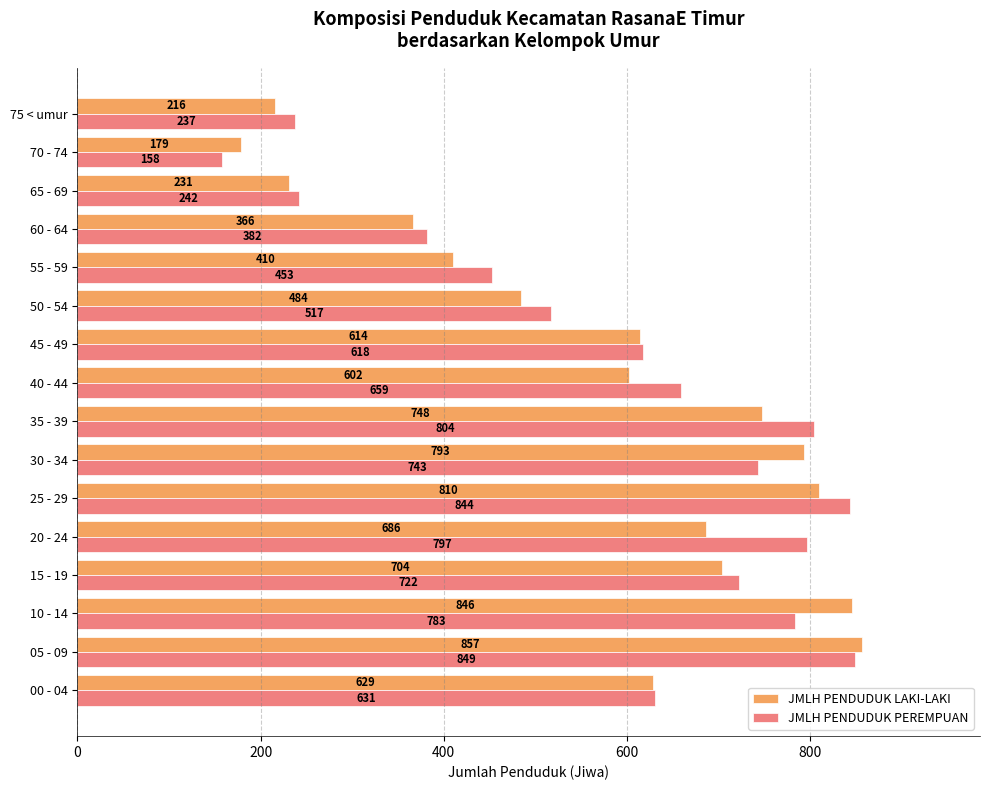

Rank the categories by JMLH PENDUDUK PEREMPUAN value from lowest to highest.

70 - 74, 75 < umur, 65 - 69, 60 - 64, 55 - 59, 50 - 54, 45 - 49, 00 - 04, 40 - 44, 15 - 19, 30 - 34, 10 - 14, 20 - 24, 35 - 39, 25 - 29, 05 - 09